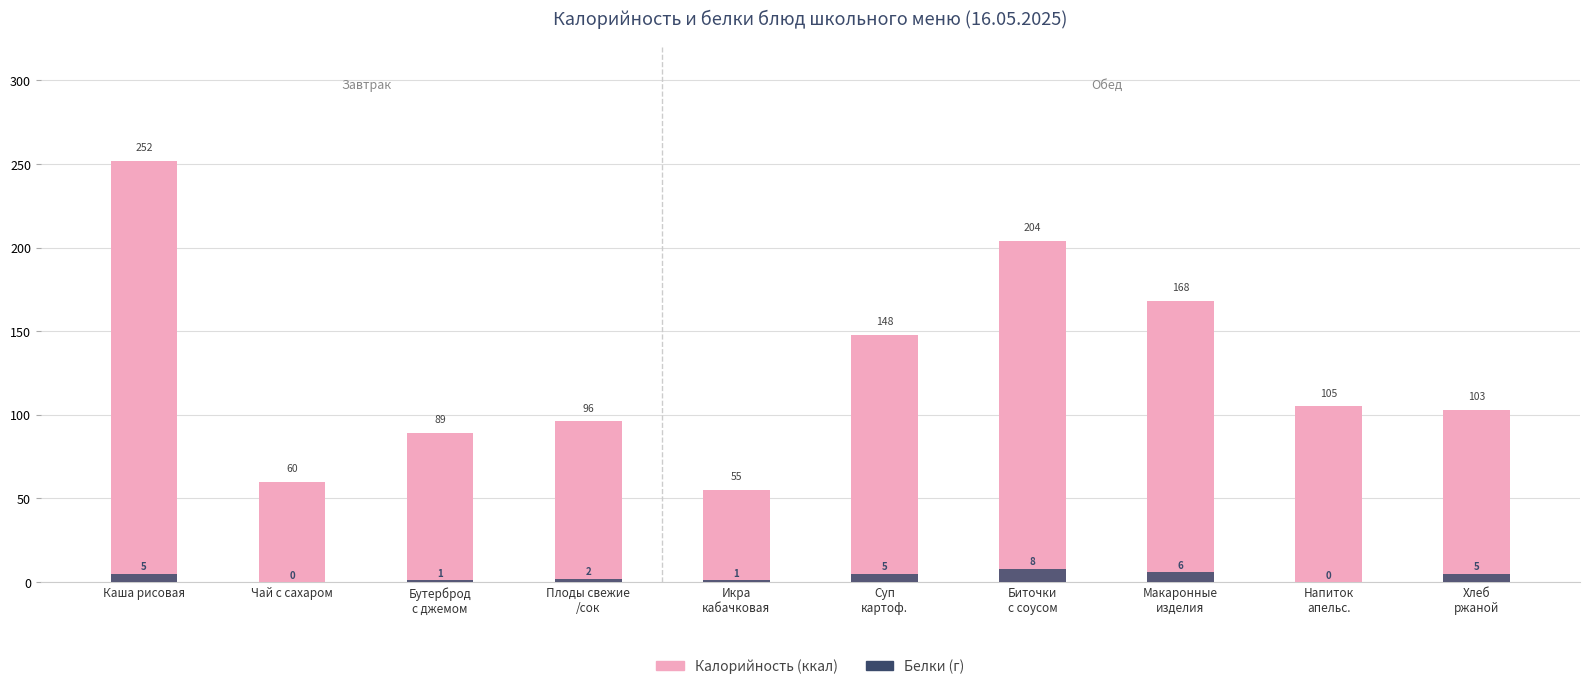

What is the maximum value shown in the chart?

252